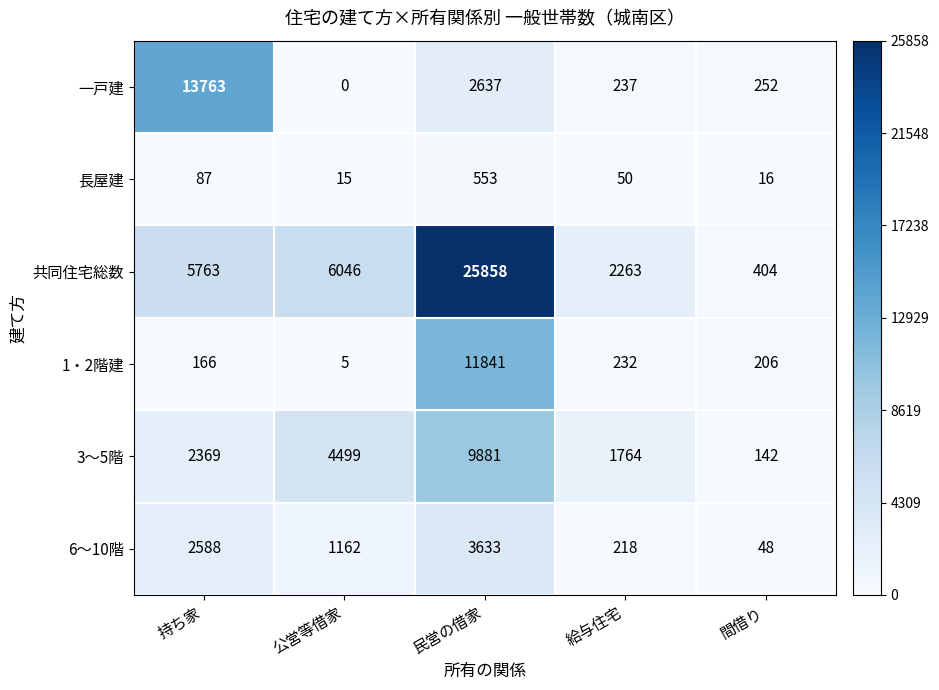

The 3～5階 series shows 1764 at 給与住宅. True or false?

True